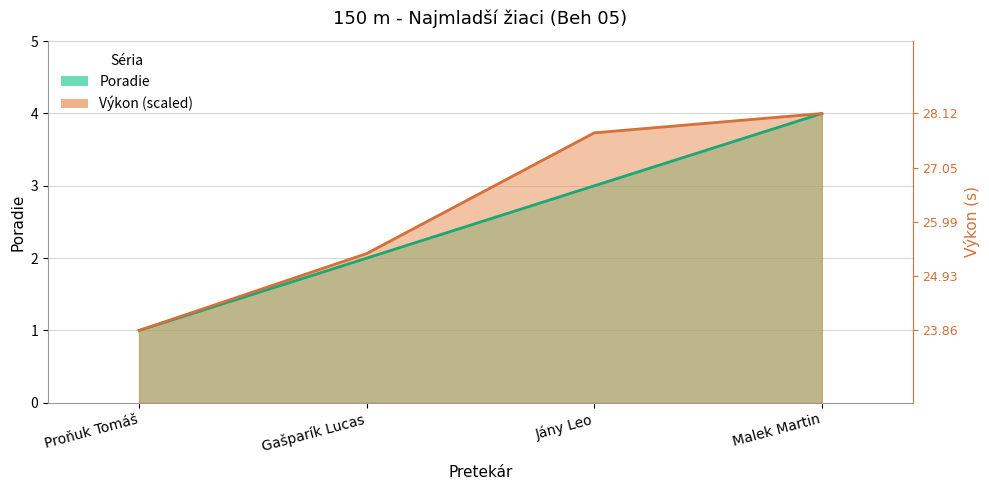

What is the difference between the maximum and minimum values in the Poradie series?

3.0